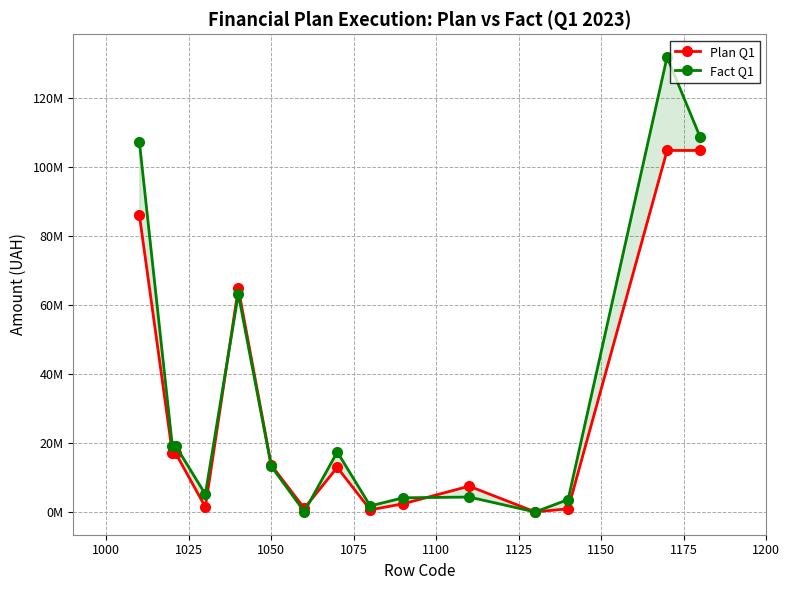

How many distinct data groups are displayed?

2